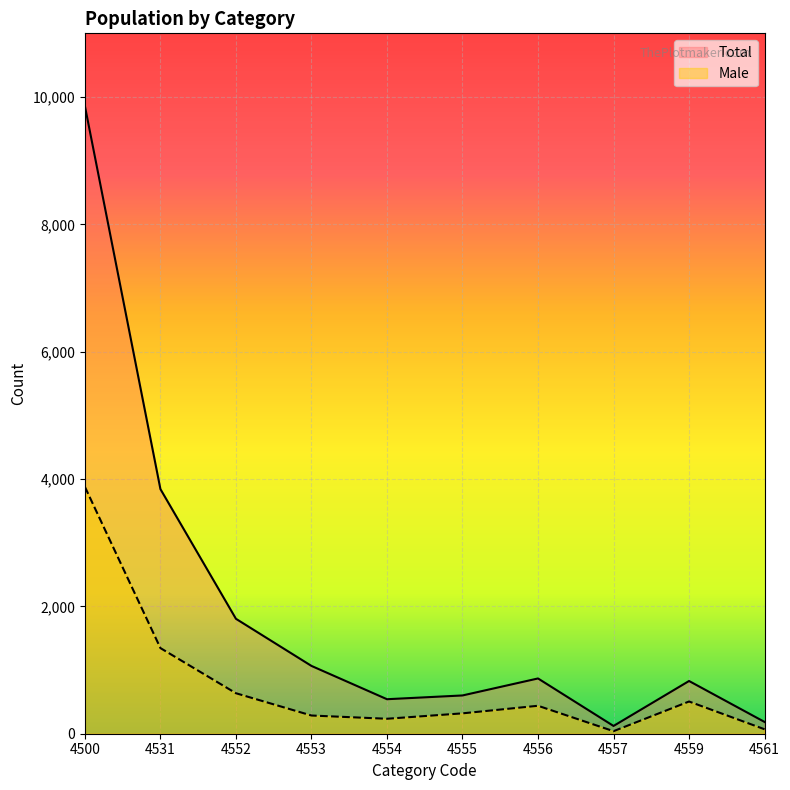

At which label does Total reach its minimum?

4557